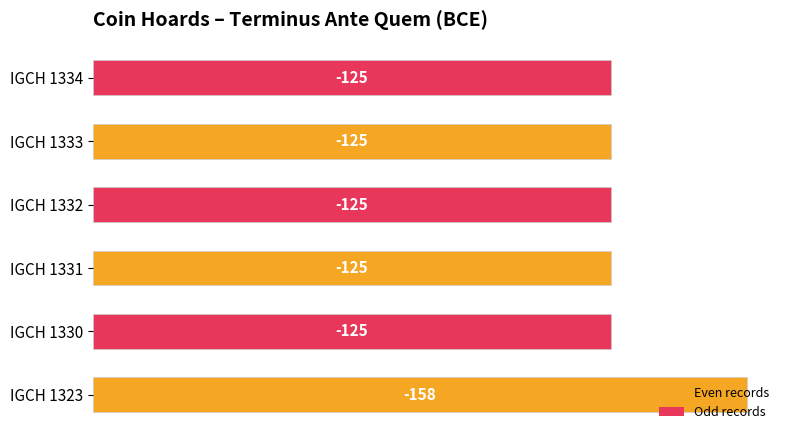

What is the difference between the maximum and minimum values?

33